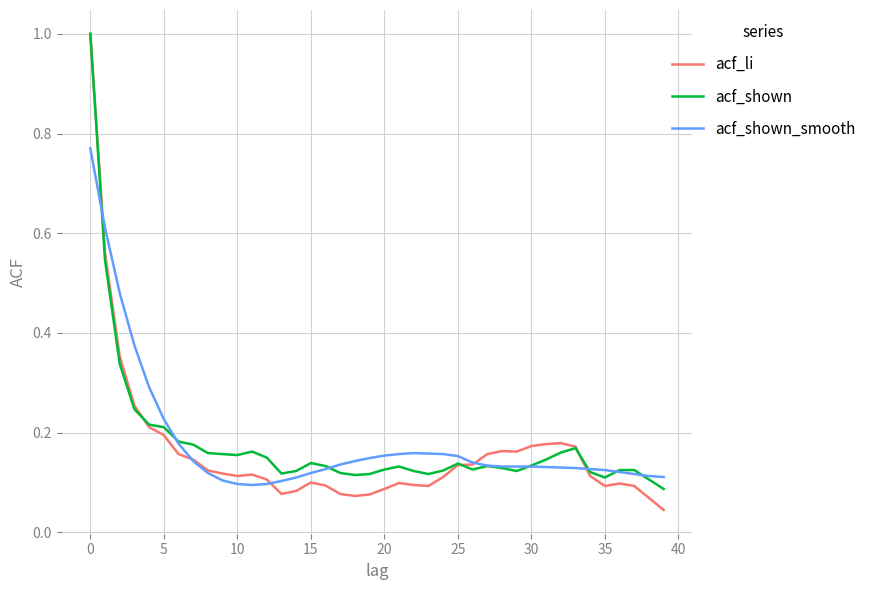

What is the greatest value displayed?

1.0